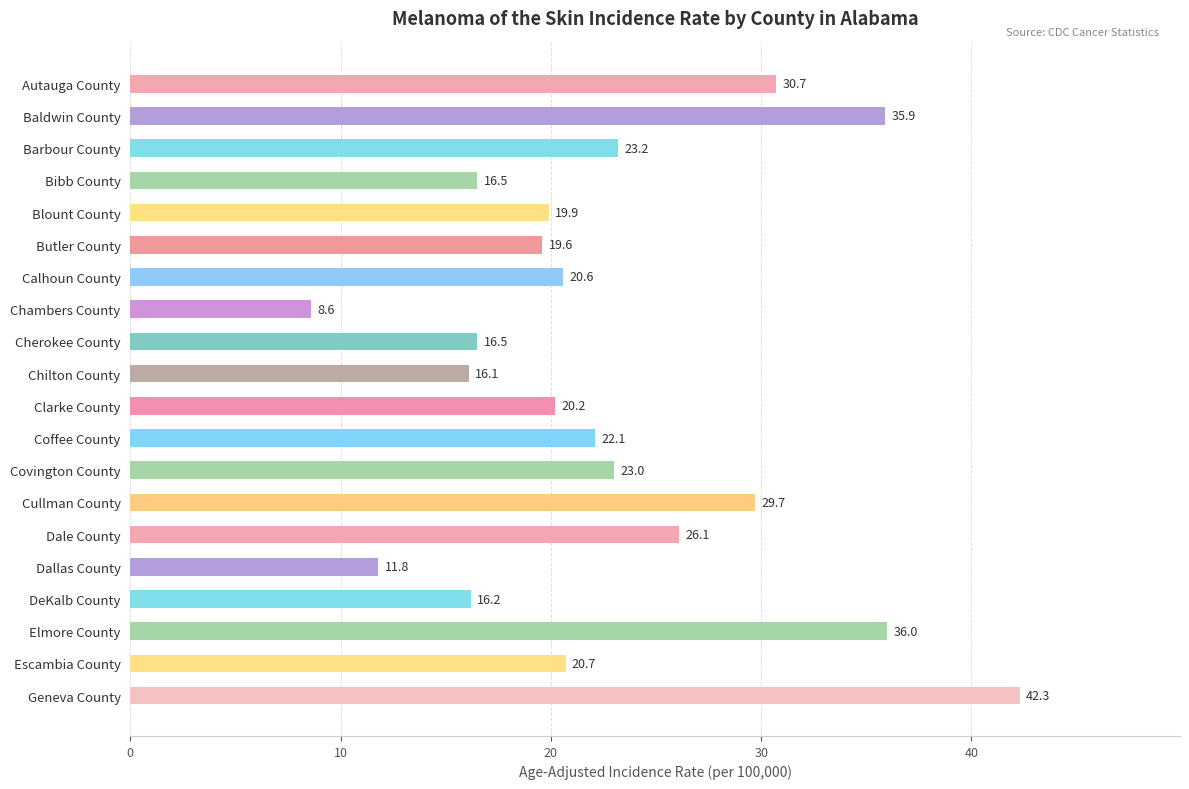

What is the label of the 14th bar from the top?

Cullman County